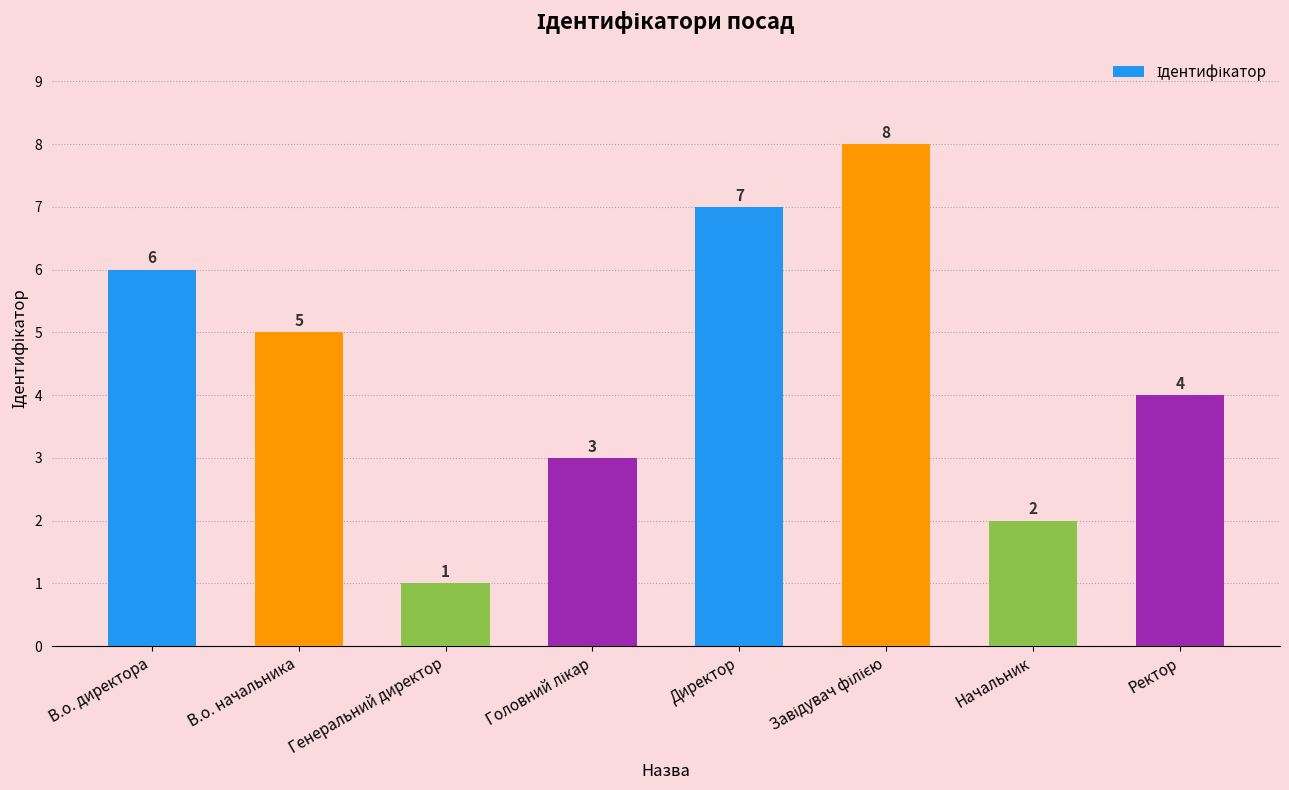

Approximately how many times larger is the value at В.о. директора compared to Начальник?

3.0